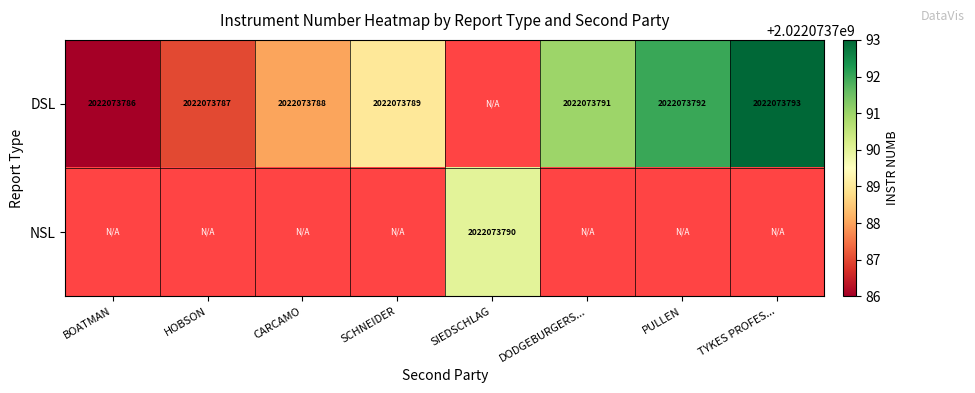

Is it true that BOATMAN equals 3399394781 at DSL?

False